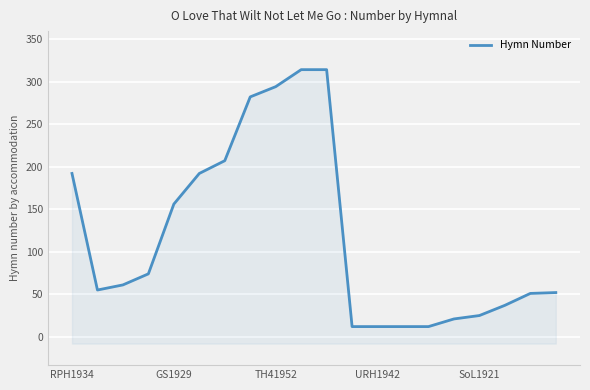

Is it true that the value at TH41952 is 200?

False